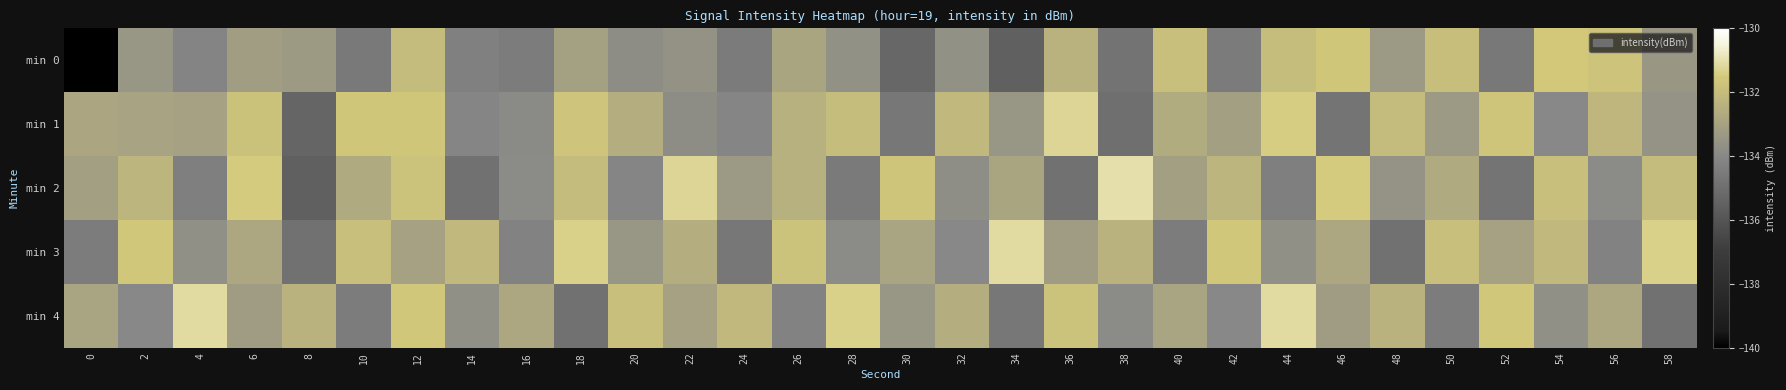

What is the maximum value shown in the chart?

-131.0